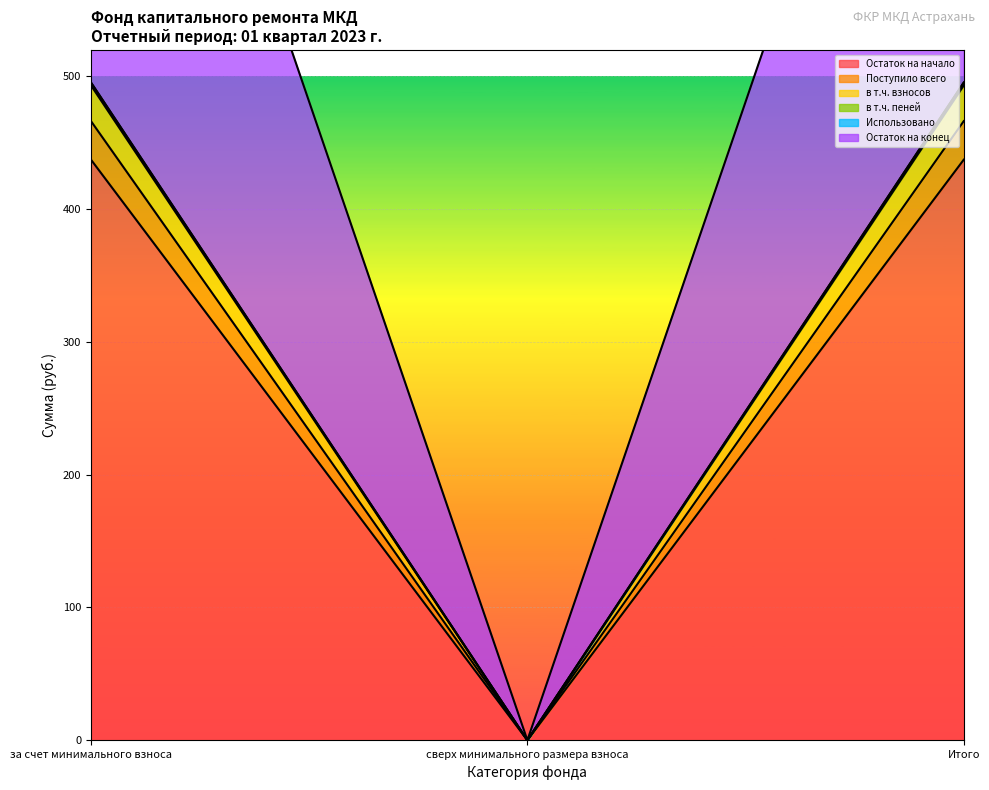

Where does the в т.ч. пеней series first go above 495?

за счет минимального взноса